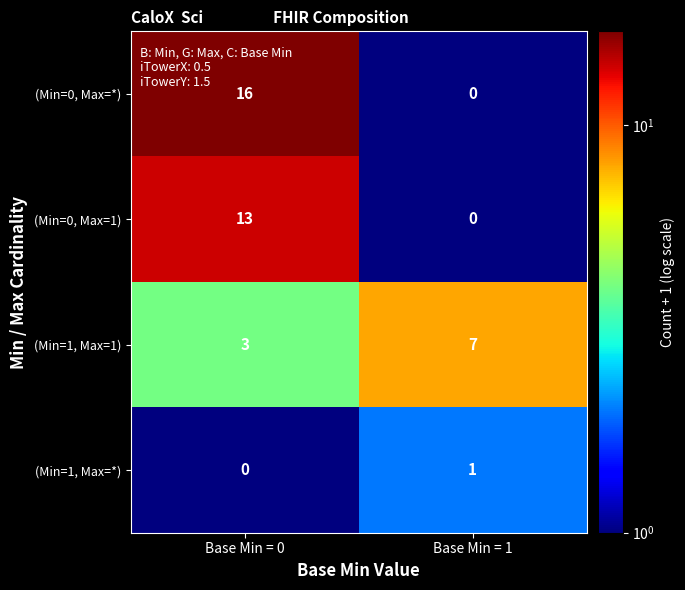

Which category has the lowest value in the (Min=0, Max=*) series?

Base Min = 1